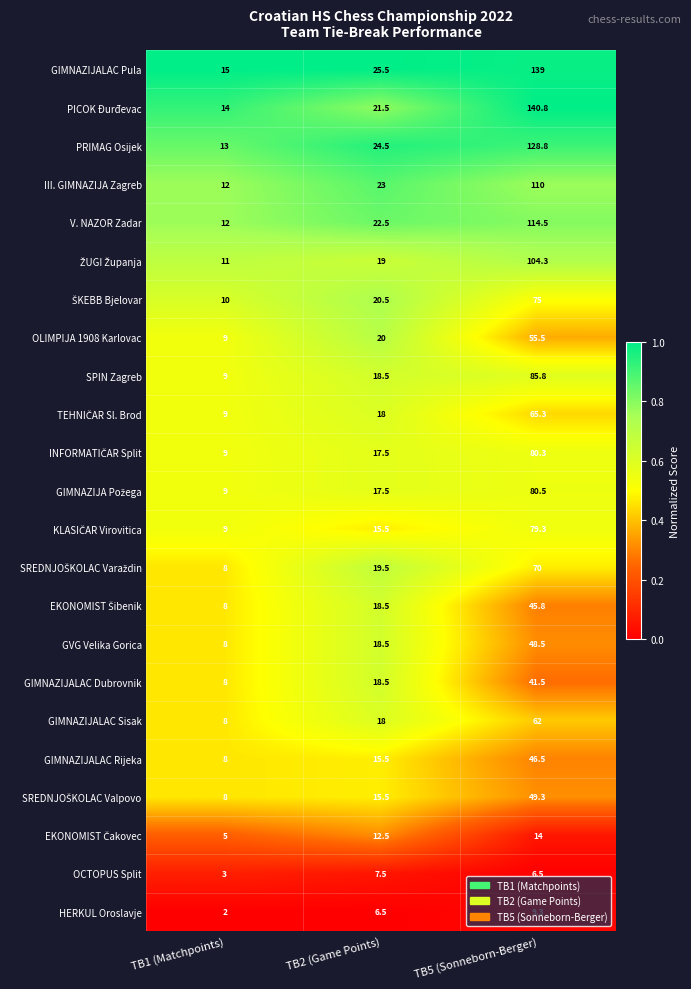

Rank the categories by GIMNAZIJALAC Rijeka value from highest to lowest.

TB5 (Sonneborn-Berger), TB2 (Game Points), TB1 (Matchpoints)